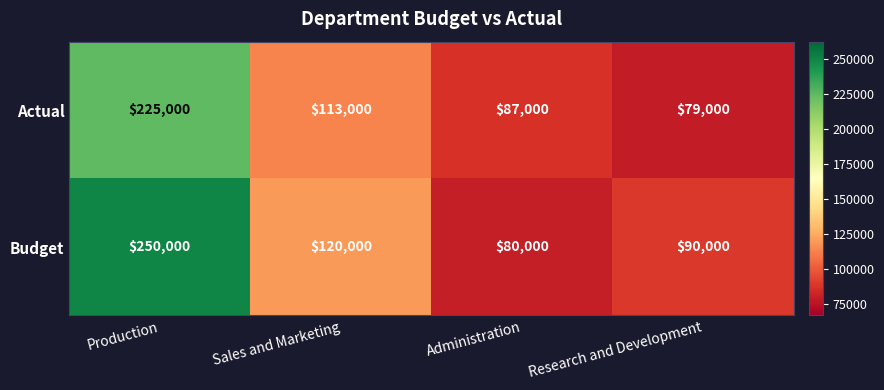

Which series has the widest spread of values?

Budget